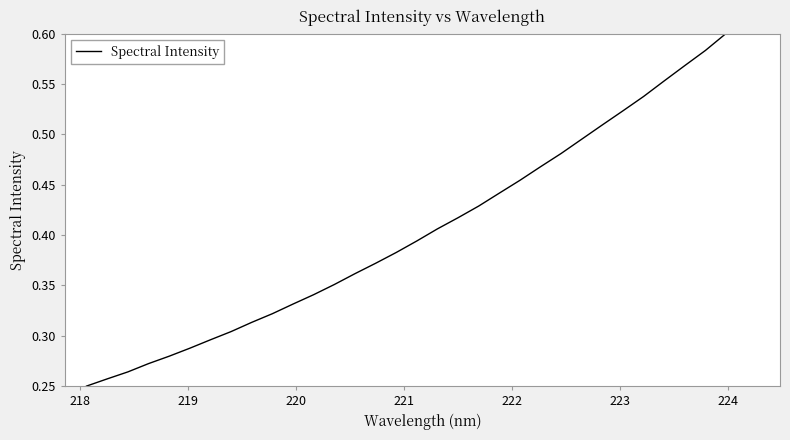

Does the chart display data point markers on the line(s)?

No